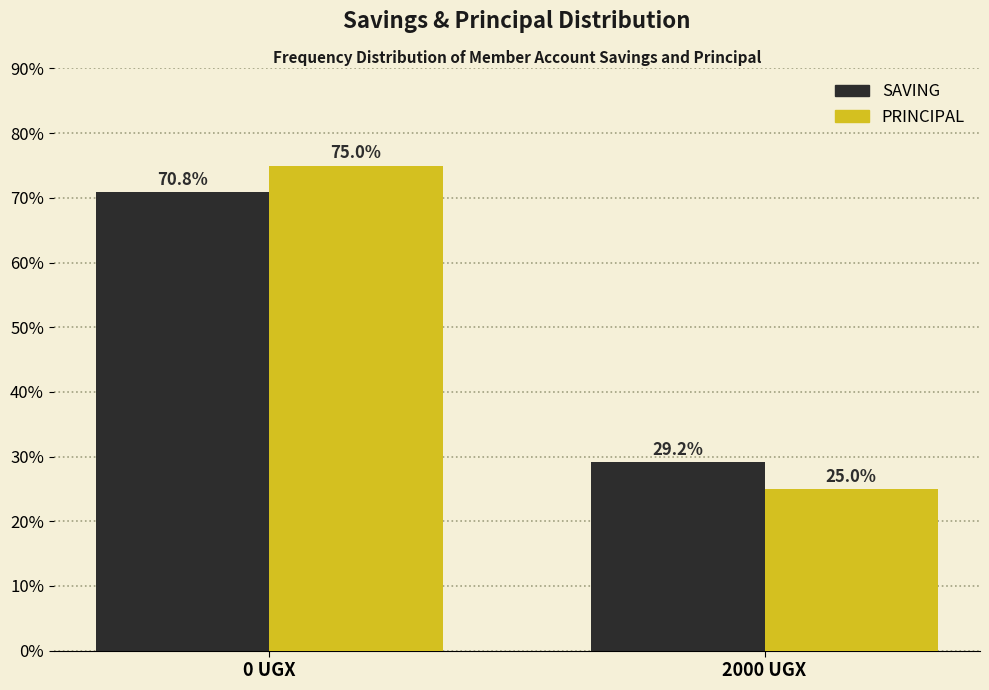

Reading right to left, extract all data points from this chart.

SAVING: 2000 UGX=29.2	0 UGX=70.8
PRINCIPAL: 2000 UGX=25.0	0 UGX=75.0